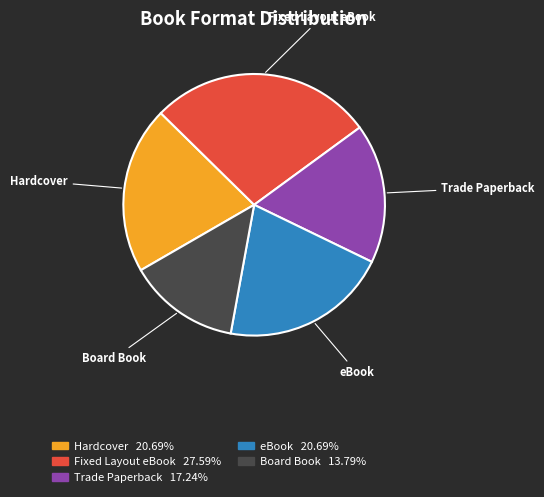

Is the sum of Hardcover and eBook greater than half?

No